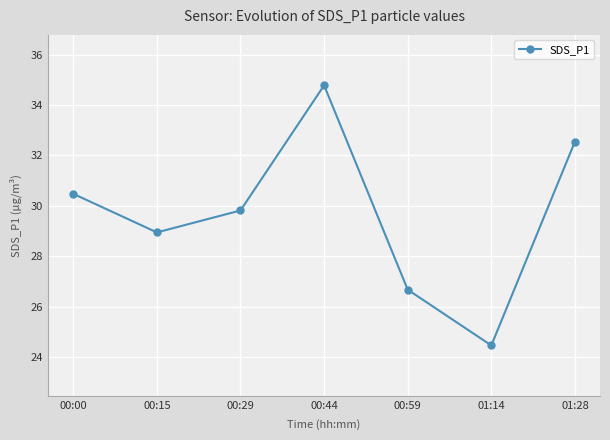

What value does the data have at 00:00?

30.5